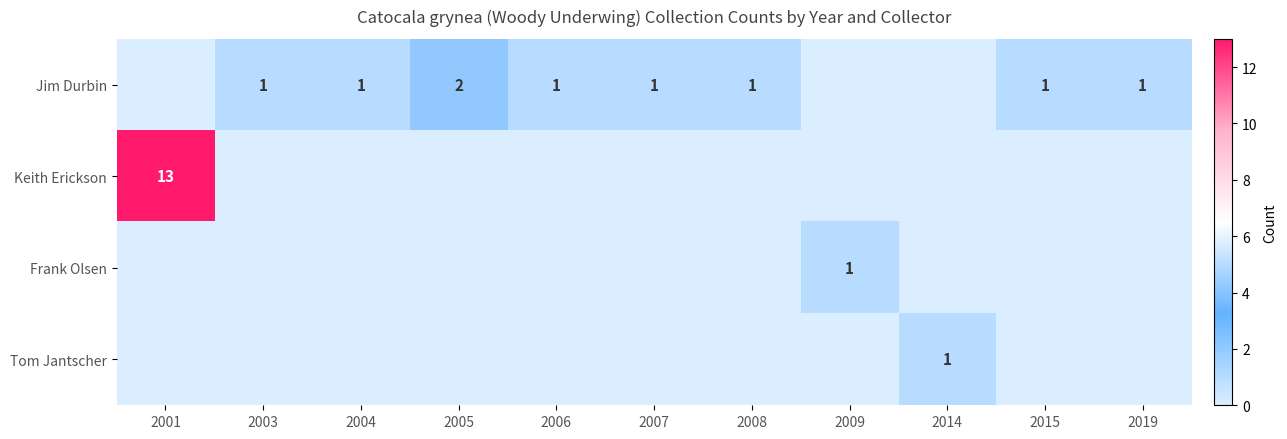

Count the number of categories in the chart.

11